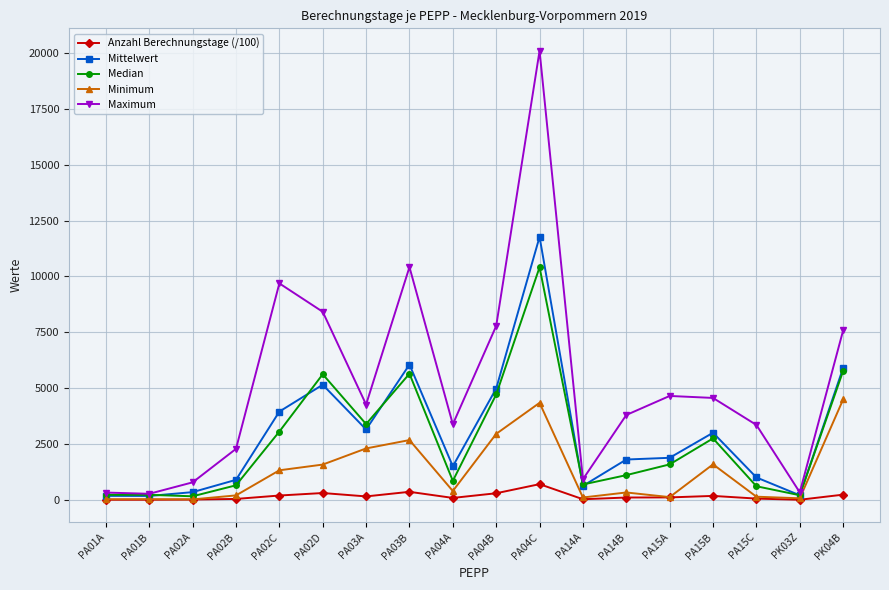

What is the sum of the Anzahl Berechnungstage (/100) values at PA15B and PA01A?

189.5